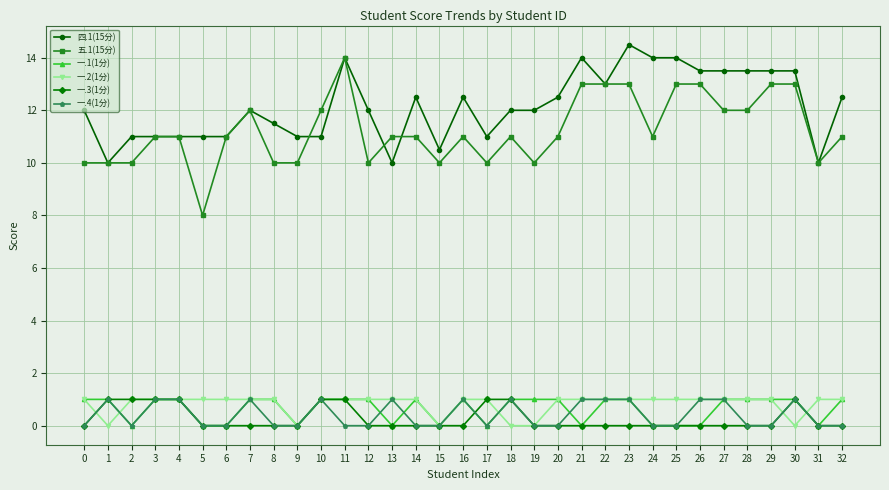

Reading left to right, extract all data points from this chart.

四.1(15分): 0=12.0	1=10.0	2=11.0	3=11.0	4=11.0	5=11.0	6=11.0	7=12.0	8=11.5	9=11.0	10=11.0	11=14.0	12=12.0	13=10.0	14=12.5	15=10.5	16=12.5	17=11.0	18=12.0	19=12.0	20=12.5	21=14.0	22=13.0	23=14.5	24=14.0	25=14.0	26=13.5	27=13.5	28=13.5	29=13.5	30=13.5	31=10.0	32=12.5
五.1(15分): 0=10.0	1=10.0	2=10.0	3=11.0	4=11.0	5=8.0	6=11.0	7=12.0	8=10.0	9=10.0	10=12.0	11=14.0	12=10.0	13=11.0	14=11.0	15=10.0	16=11.0	17=10.0	18=11.0	19=10.0	20=11.0	21=13.0	22=13.0	23=13.0	24=11.0	25=13.0	26=13.0	27=12.0	28=12.0	29=13.0	30=13.0	31=10.0	32=11.0
一.1(1分): 0=1.0	1=1.0	2=0.0	3=1.0	4=1.0	5=0.0	6=0.0	7=1.0	8=1.0	9=0.0	10=1.0	11=1.0	12=1.0	13=0.0	14=1.0	15=0.0	16=1.0	17=0.0	18=1.0	19=1.0	20=1.0	21=0.0	22=1.0	23=1.0	24=0.0	25=0.0	26=0.0	27=1.0	28=1.0	29=1.0	30=1.0	31=0.0	32=1.0
一.2(1分): 0=1.0	1=0.0	2=1.0	3=1.0	4=1.0	5=1.0	6=1.0	7=1.0	8=1.0	9=0.0	10=1.0	11=1.0	12=1.0	13=1.0	14=1.0	15=0.0	16=1.0	17=1.0	18=0.0	19=0.0	20=1.0	21=1.0	22=1.0	23=1.0	24=1.0	25=1.0	26=1.0	27=1.0	28=1.0	29=1.0	30=0.0	31=1.0	32=1.0
一.3(1分): 0=0.0	1=1.0	2=1.0	3=1.0	4=1.0	5=0.0	6=0.0	7=0.0	8=0.0	9=0.0	10=1.0	11=1.0	12=0.0	13=0.0	14=0.0	15=0.0	16=0.0	17=1.0	18=1.0	19=0.0	20=0.0	21=0.0	22=0.0	23=0.0	24=0.0	25=0.0	26=0.0	27=0.0	28=0.0	29=0.0	30=1.0	31=0.0	32=0.0
一.4(1分): 0=0.0	1=1.0	2=0.0	3=1.0	4=1.0	5=0.0	6=0.0	7=1.0	8=0.0	9=0.0	10=1.0	11=0.0	12=0.0	13=1.0	14=0.0	15=0.0	16=1.0	17=0.0	18=1.0	19=0.0	20=0.0	21=1.0	22=1.0	23=1.0	24=0.0	25=0.0	26=1.0	27=1.0	28=0.0	29=0.0	30=1.0	31=0.0	32=0.0